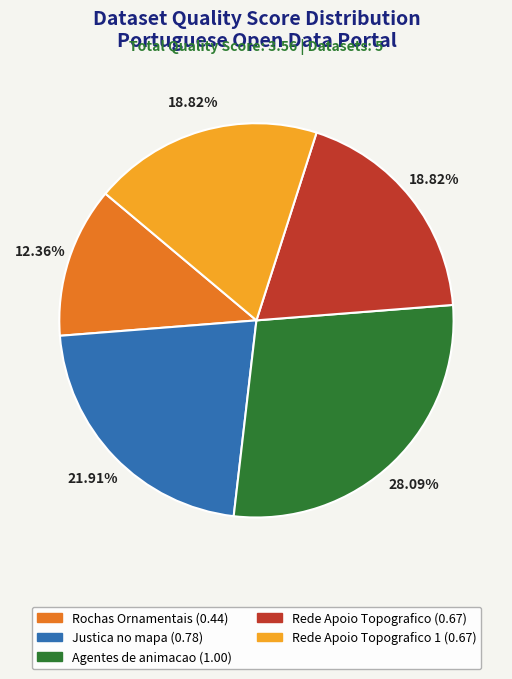

How many slices are in this pie chart?

5